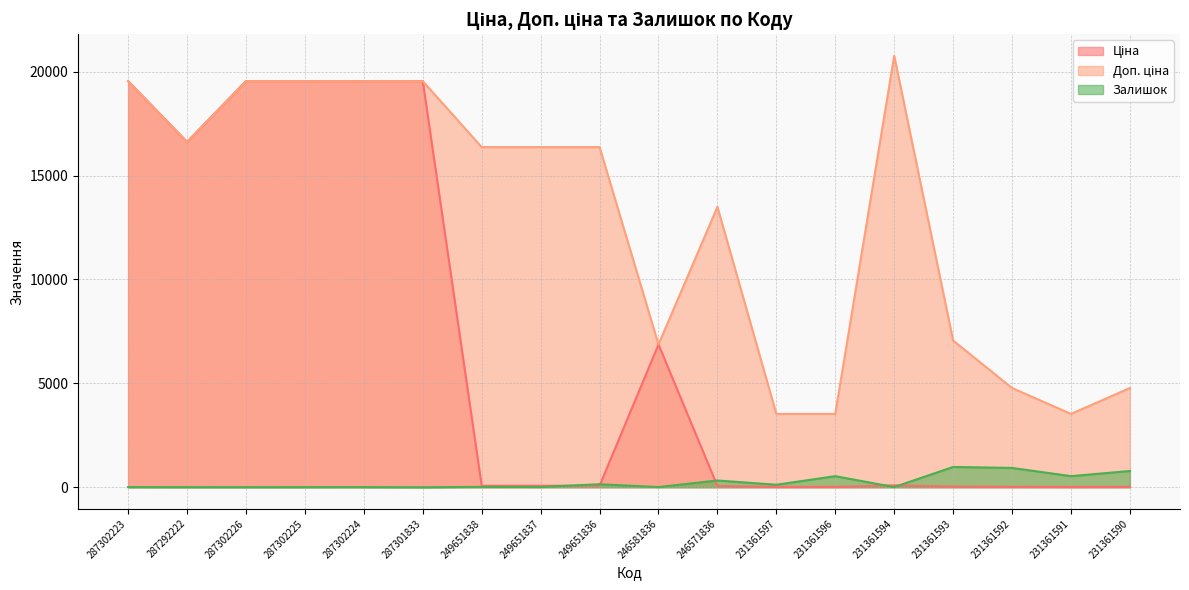

Rank the series at 246571836 from highest to lowest value.

Доп. ціна, Залишок, Ціна